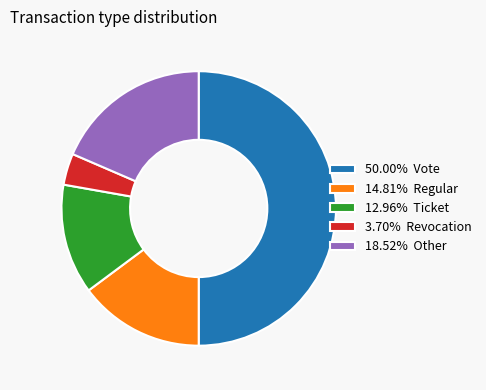

Does 18.52% Other represent more than half of the total?

No